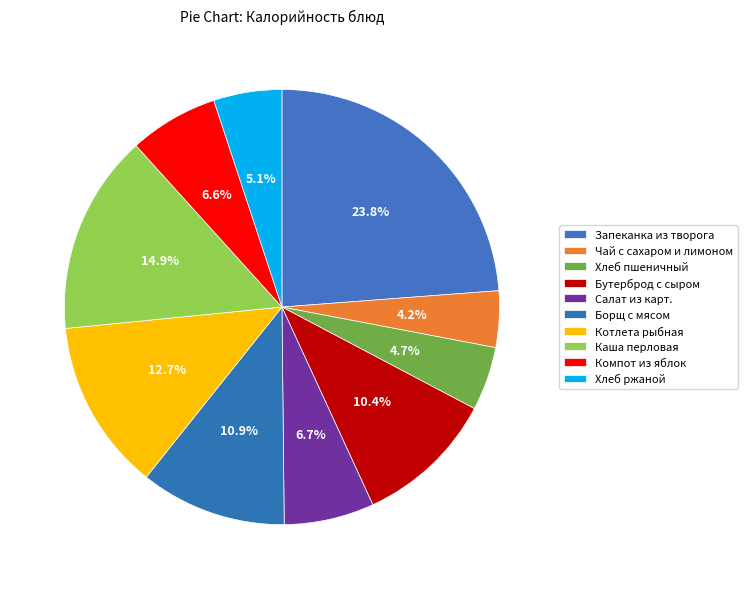

Is the sum of Компот из яблок and Котлета рыбная greater than half?

No